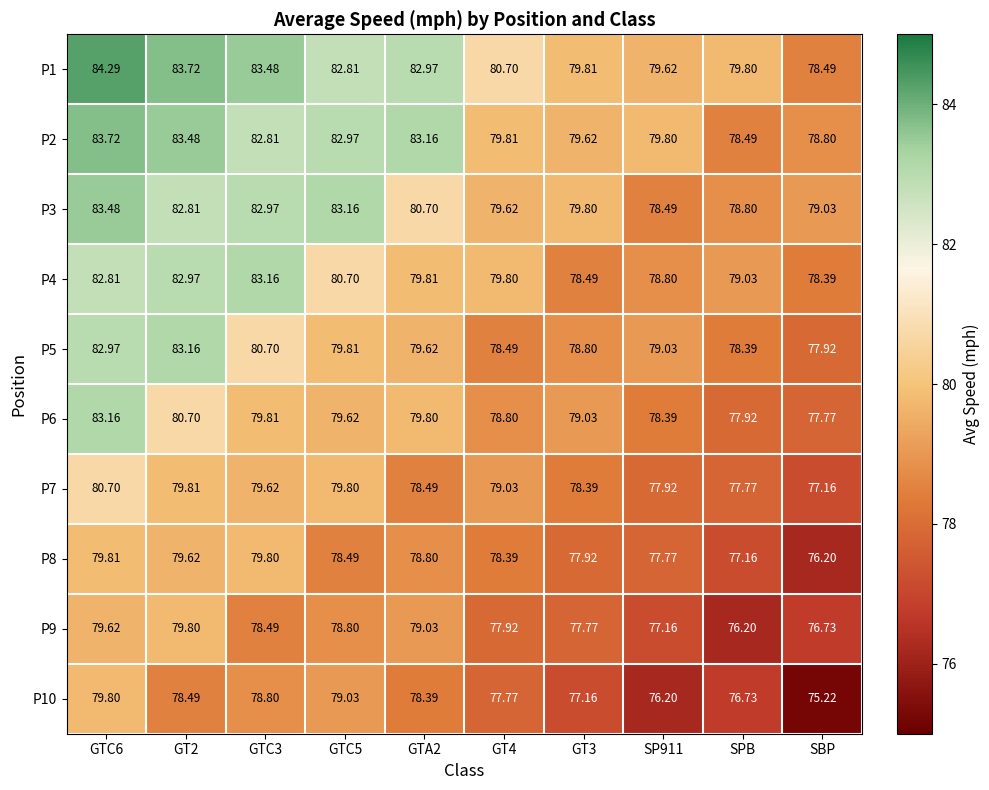

Is the value of P8 at SP911 greater than the value of P5 at SPB?

No